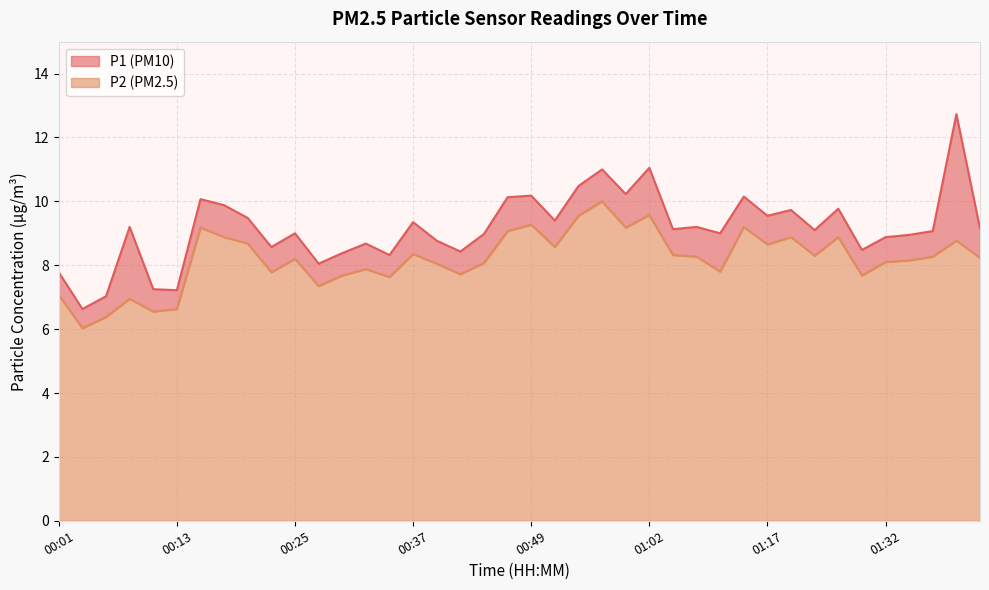

What is the maximum value shown in the chart?

12.7